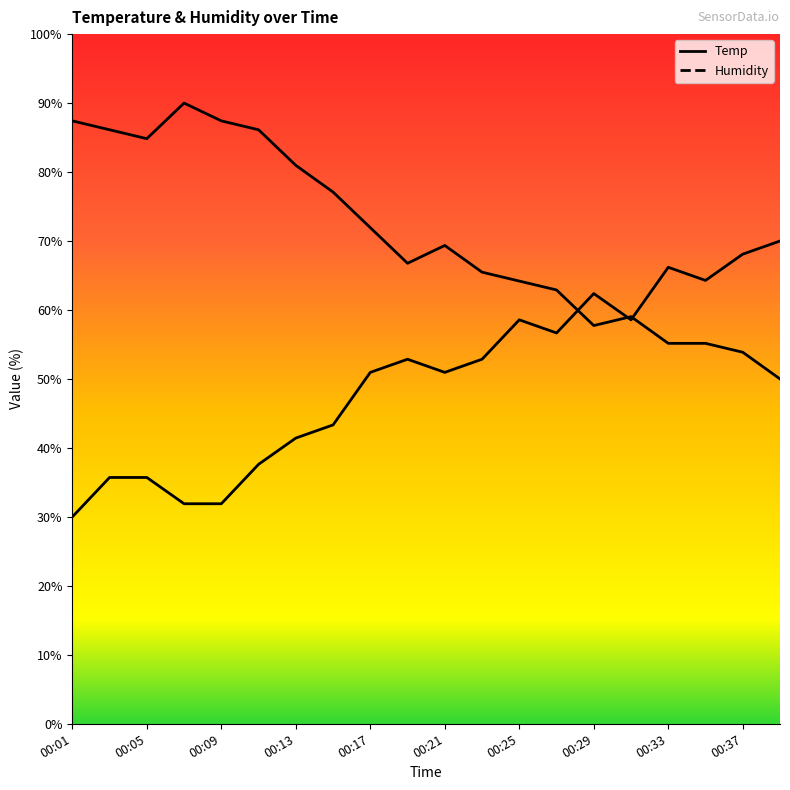

What is the difference between the Temp values at 00:13 and 00:15?

1.9